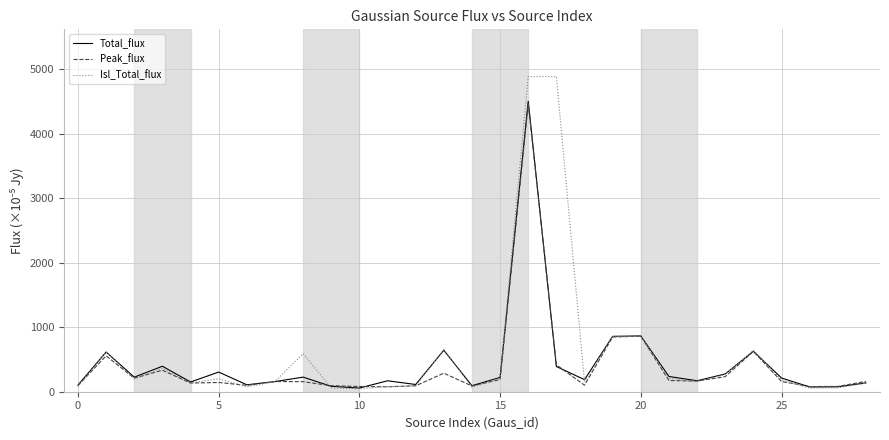

What is the average value of the Total_flux series?

423.1